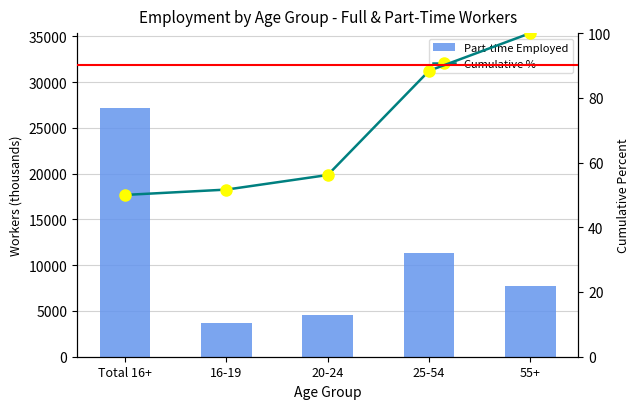

Rank the series by their maximum value, from lowest to highest.

Cumulative %, Part-time Employed